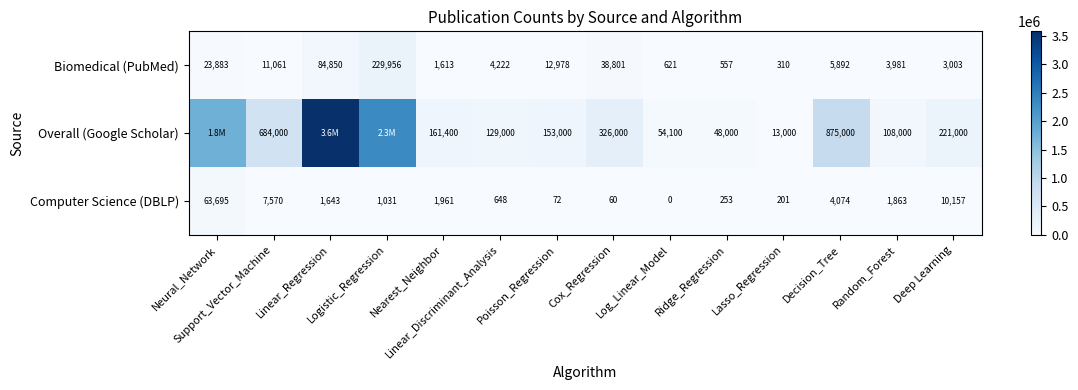

At Log_Linear_Model, list the series in order from largest to smallest.

Overall (Google Scholar), Biomedical (PubMed), Computer Science (DBLP)